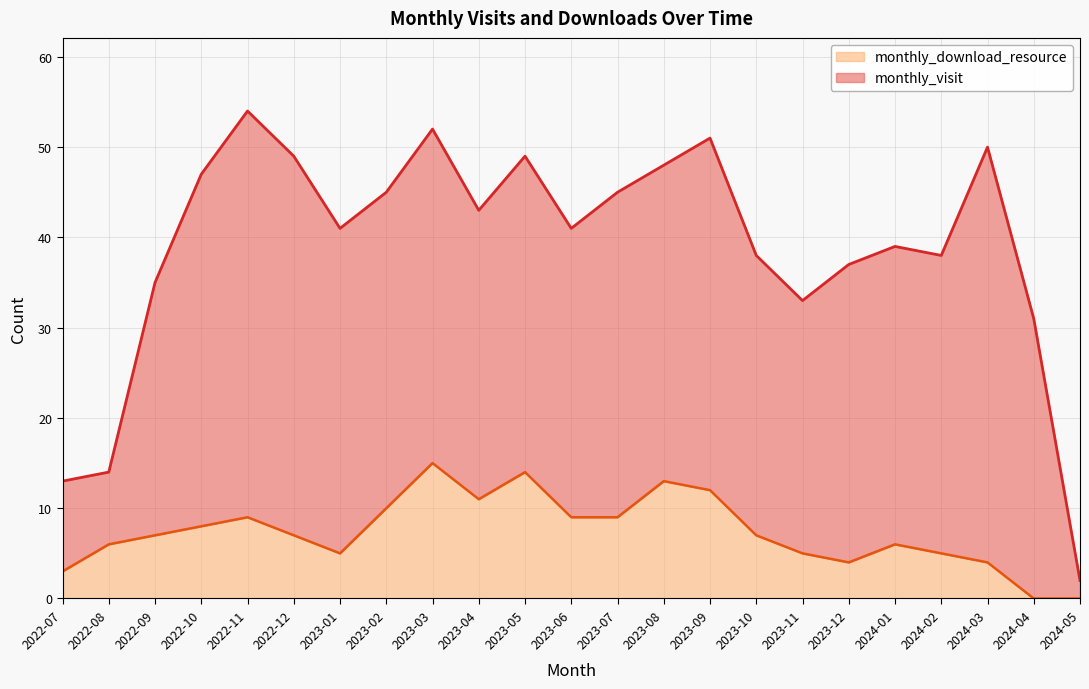

Is it true that monthly_download_resource equals 9 at 2022-11?

True